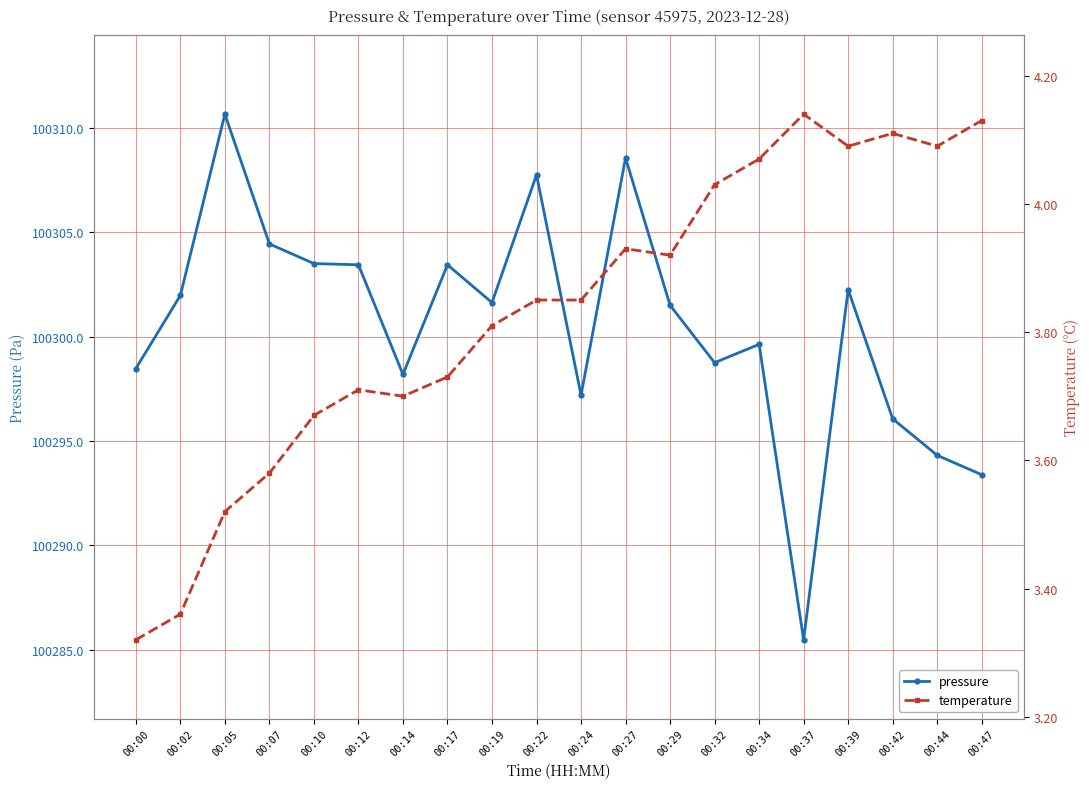

At how many categories does at least one series exceed 67338?

20